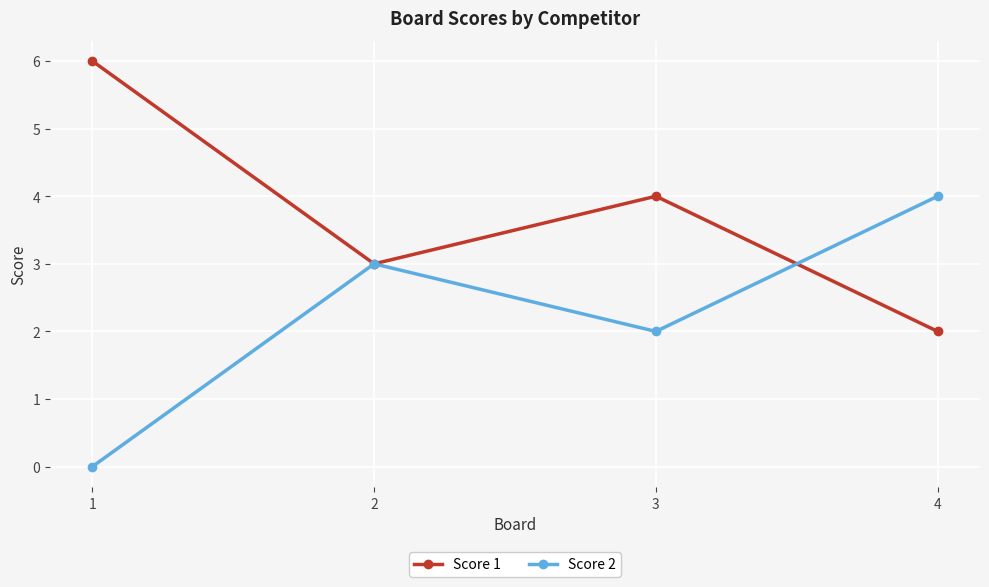

After their last crossing, which series has the higher values: Score 1 or Score 2?

Score 2